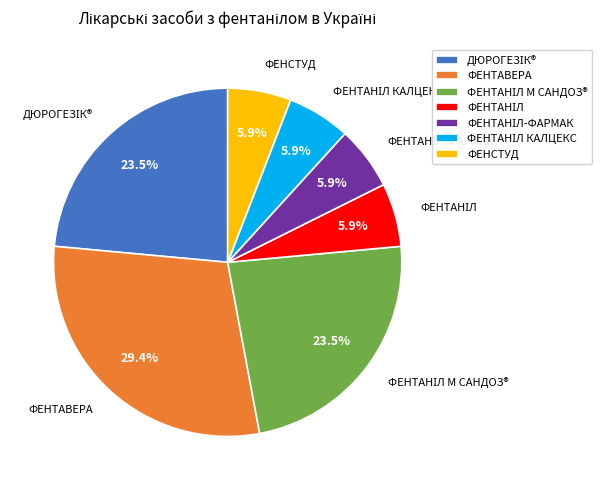

What is the largest slice in the pie chart?

ФЕНТАВЕРА